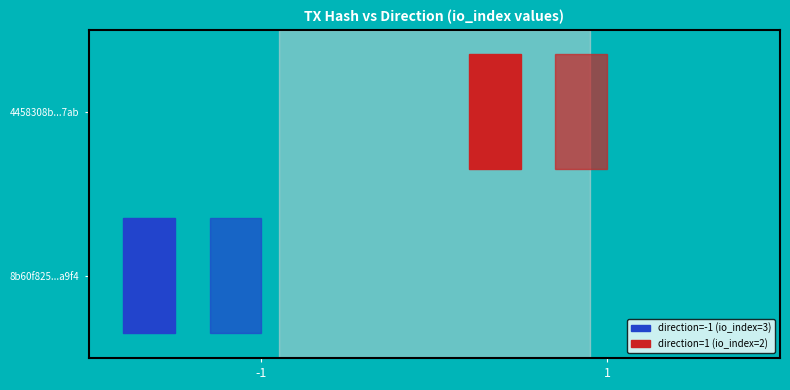

Which series changed the most between direction and io_index?

8b60f825f019daf45a90d8d0f5eccabac15a9f4